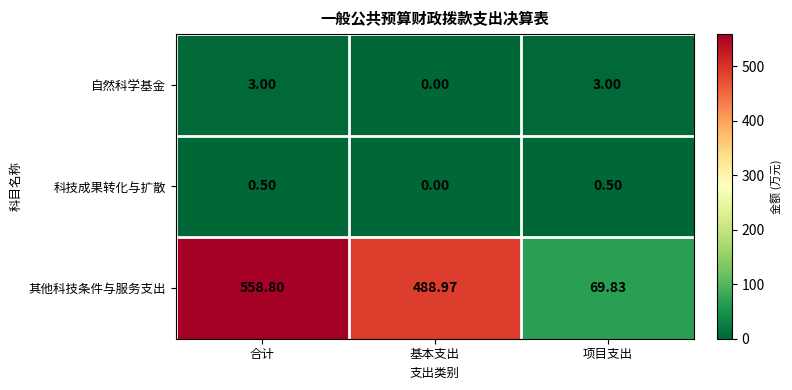

At which category is the sum across all series the highest?

合计